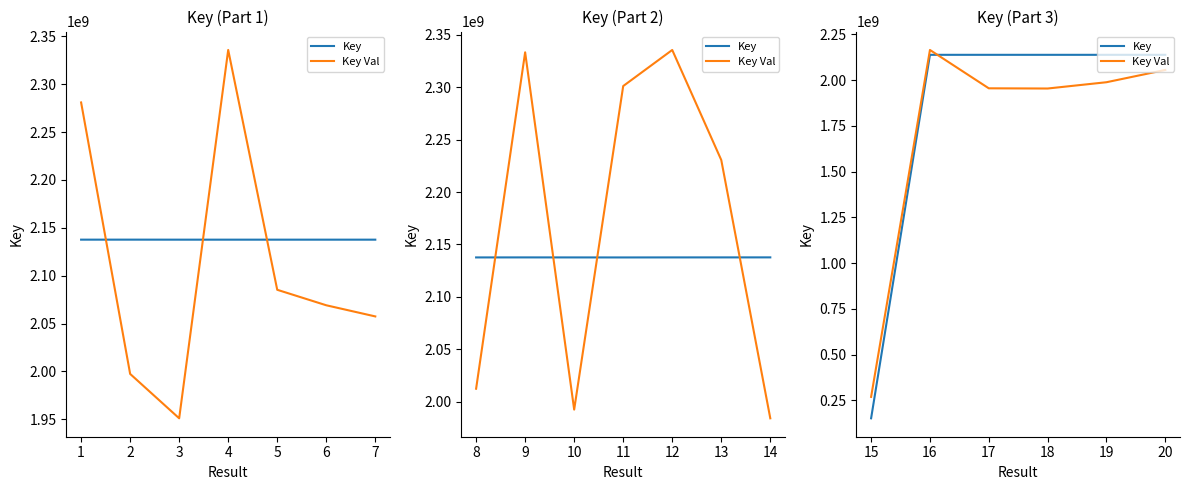

True or false: Key Val has more than 0 points higher than both neighbors.

True